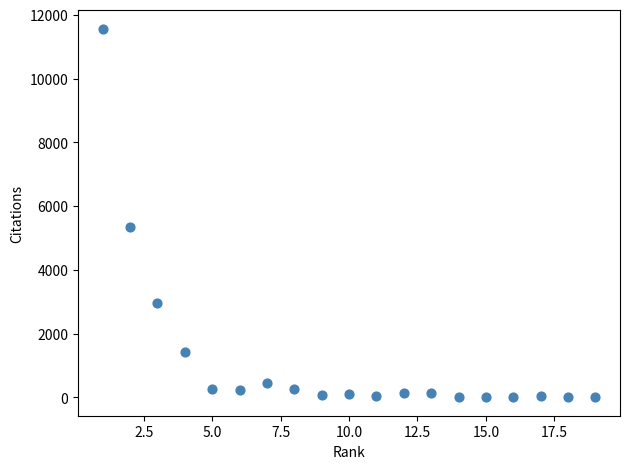

What is the range of Y values (max minus min)?

11566